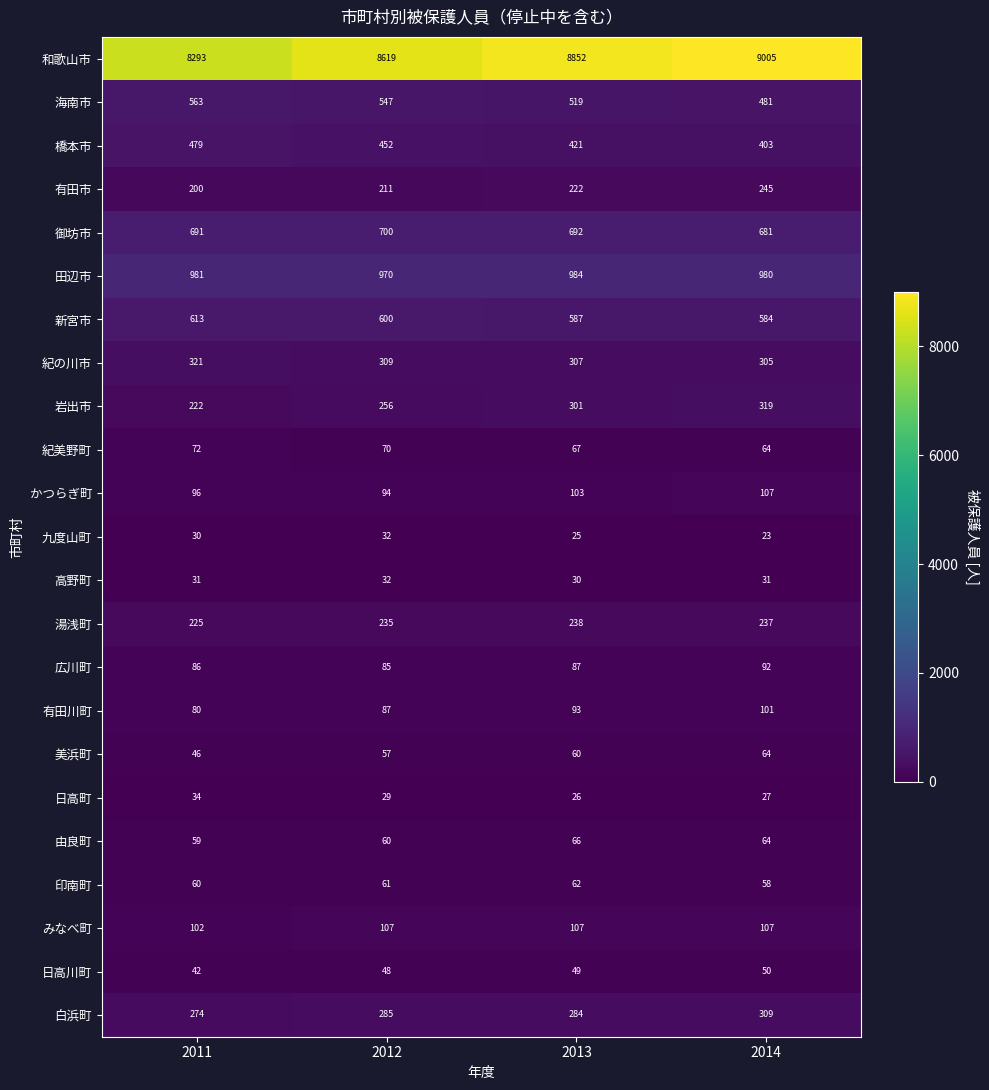

What is the average value of the 和歌山市 series?

8692